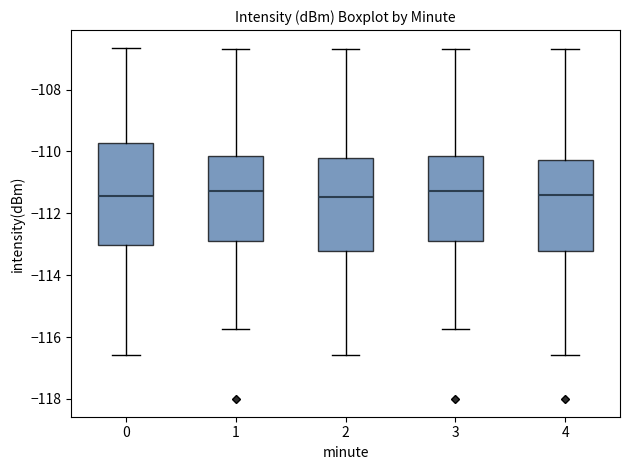

Reading left to right, read every box against the y-axis: the position of its median line, the range the box covers, and the ends of its whiskers. The values are not printed on the chart, so give them approximately, as read against the axis.

0: median -111.4, box -113.0 to -109.8, whiskers -116.6 to -106.6
1: median -111.2, box -112.8 to -110.2, whiskers -115.8 to -106.6
2: median -111.4, box -113.2 to -110.2, whiskers -116.6 to -106.6
3: median -111.2, box -112.8 to -110.2, whiskers -115.8 to -106.6
4: median -111.4, box -113.2 to -110.2, whiskers -116.6 to -106.6